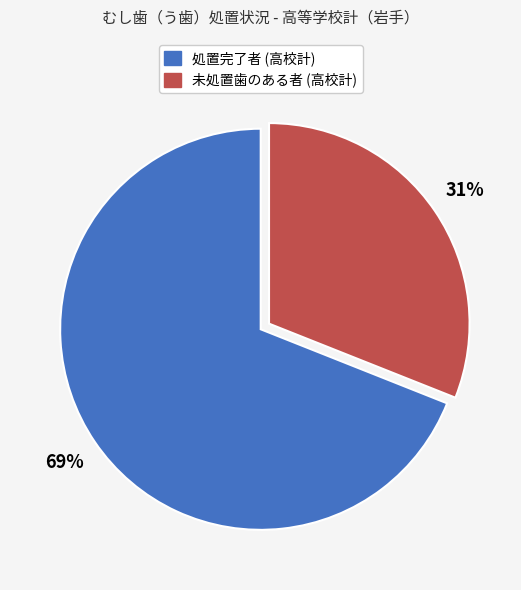

To the nearest percent, what is the average slice percentage?

50%